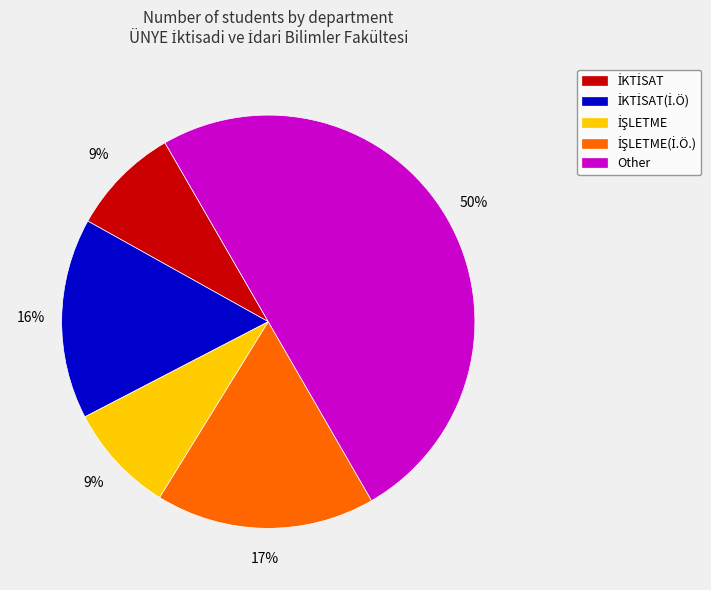

To the nearest percent, what is the average slice percentage?

20%